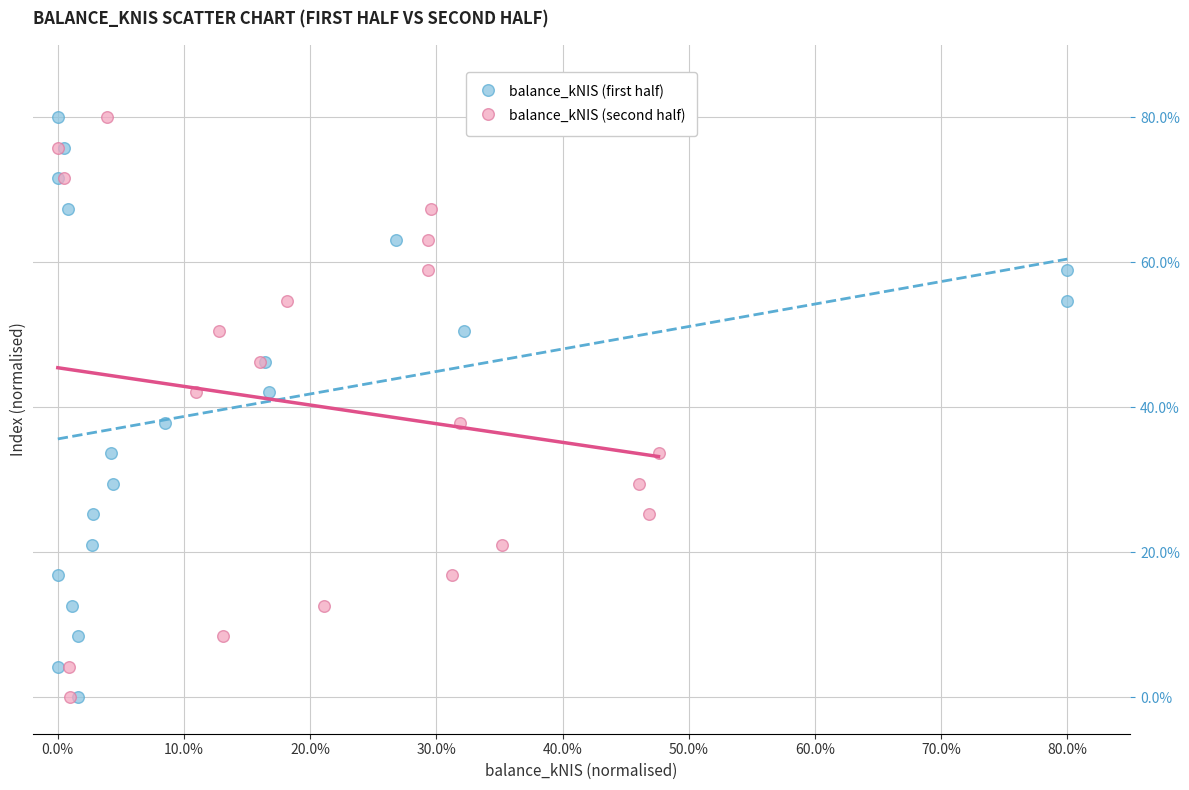

What are all the series names shown in the legend?

balance_kNIS (first half), balance_kNIS (second half)